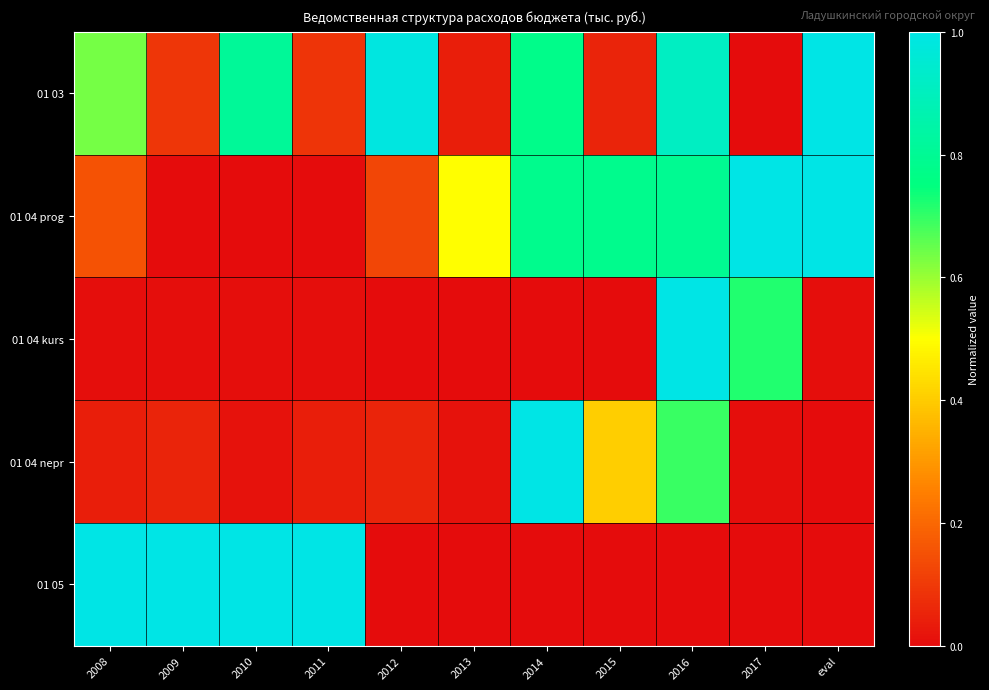

Reading left to right, list all the values displayed in this chart.

01 03: 2008=0.6	2009=0.1	2010=0.8	2011=0.1	2012=1.0	2013=0.0	2014=0.8	2015=0.1	2016=0.9	2017=0.0	eval=1.0
01 04 prog: 2008=0.2	2009=0.0	2010=0.0	2011=0.0	2012=0.1	2013=0.5	2014=0.8	2015=0.8	2016=0.8	2017=1.0	eval=1.0
01 04 kurs: 2008=0.0	2009=0.0	2010=0.0	2011=0.0	2012=0.0	2013=0.0	2014=0.0	2015=0.0	2016=1.0	2017=0.7	eval=0.0
01 04 nepr: 2008=0.0	2009=0.1	2010=0.0	2011=0.0	2012=0.1	2013=0.0	2014=1.0	2015=0.4	2016=0.7	2017=0.0	eval=0.0
01 05: 2008=1.0	2009=1.0	2010=1.0	2011=1.0	2012=0.0	2013=0.0	2014=0.0	2015=0.0	2016=0.0	2017=0.0	eval=0.0